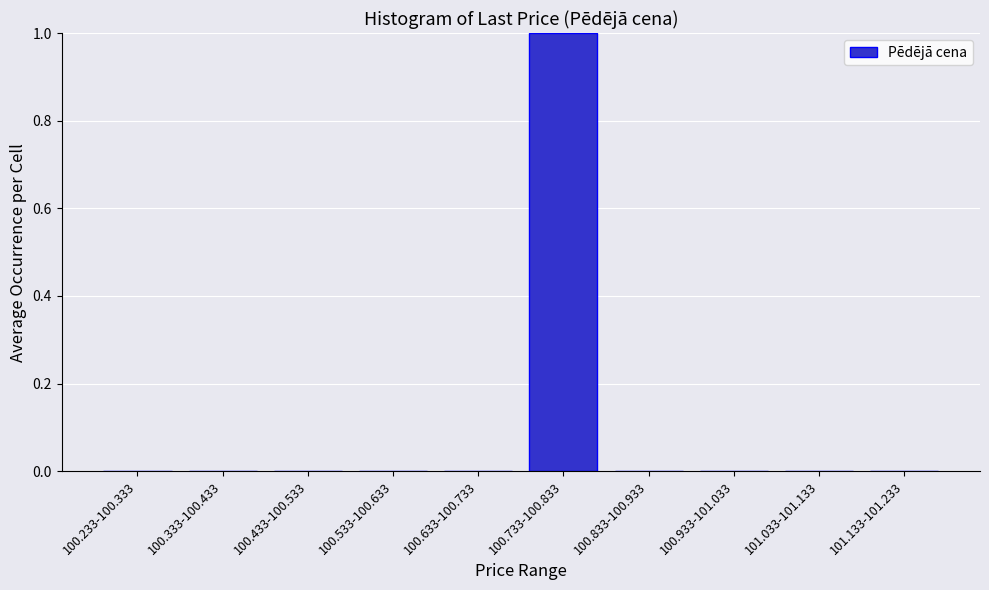

Reading left to right, list all the values displayed in this chart.

100.233-100.333=0	100.333-100.433=0	100.433-100.533=0	100.533-100.633=0	100.633-100.733=0	100.733-100.833=1	100.833-100.933=0	100.933-101.033=0	101.033-101.133=0	101.133-101.233=0